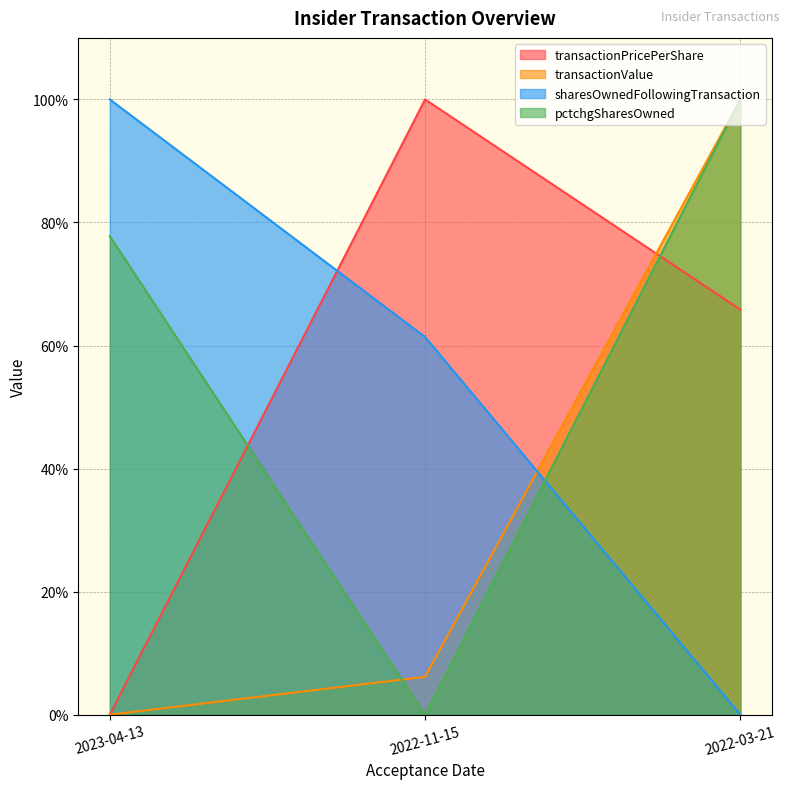

Which series has the largest range (max minus min)?

transactionPricePerShare